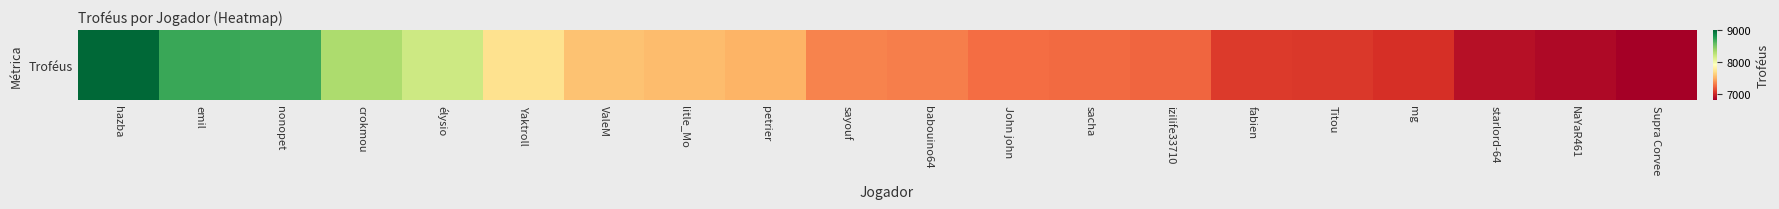

What is the maximum value shown in the chart?

9000